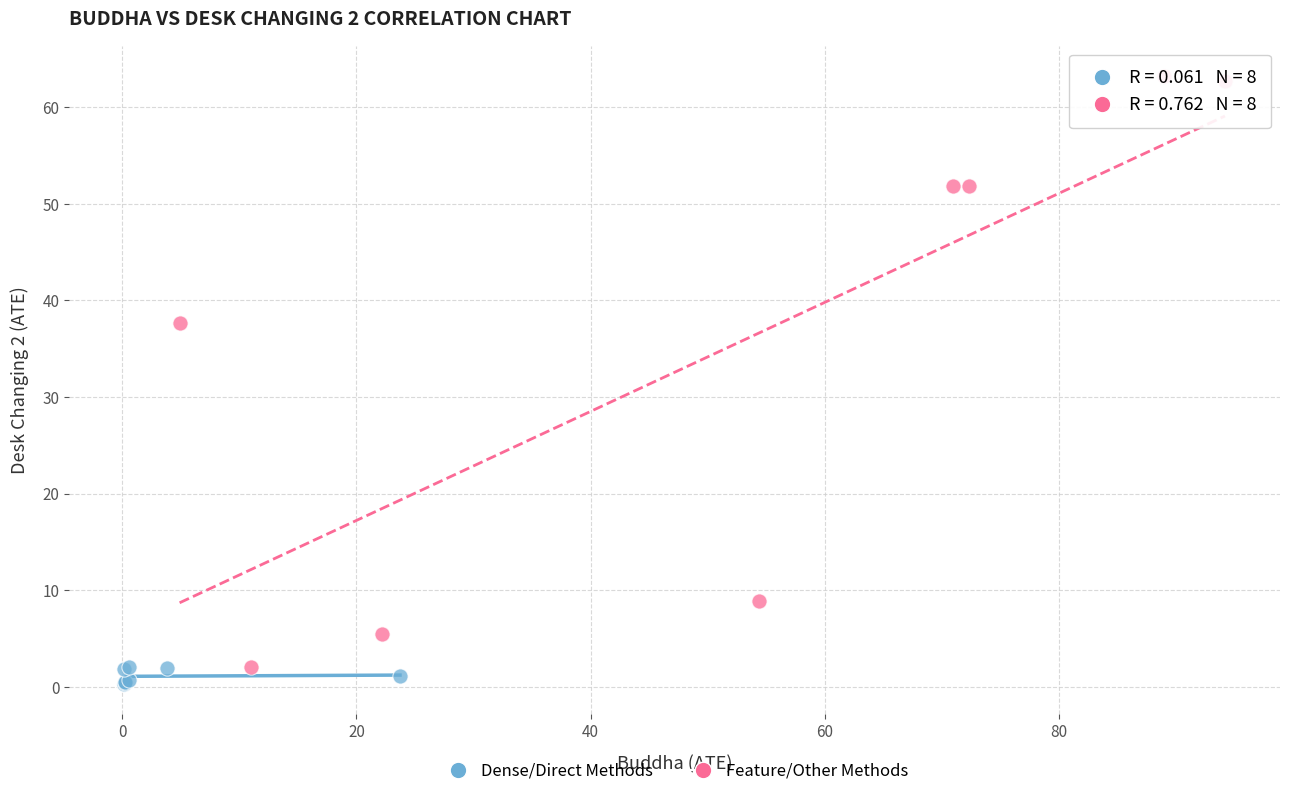

Which series reaches the minimum Y coordinate?

Dense/Direct Methods